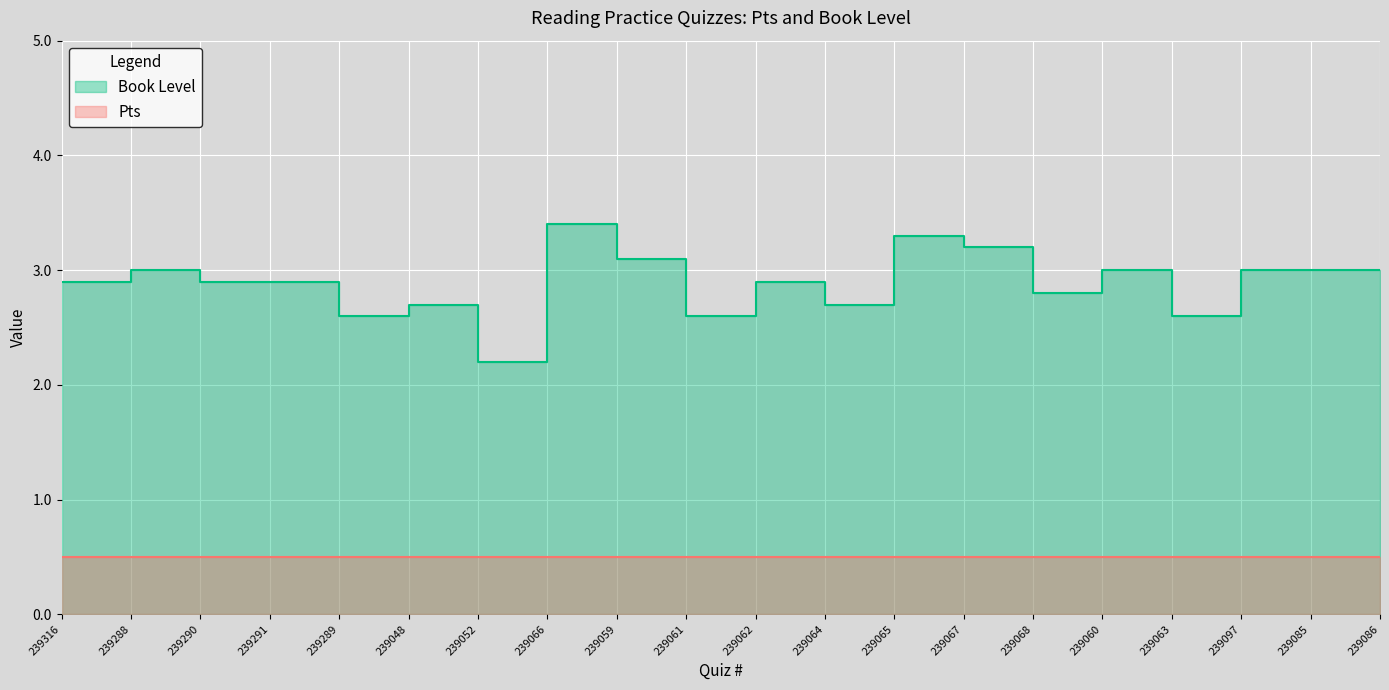

Which has a higher value, 239064 or 239060?

239060